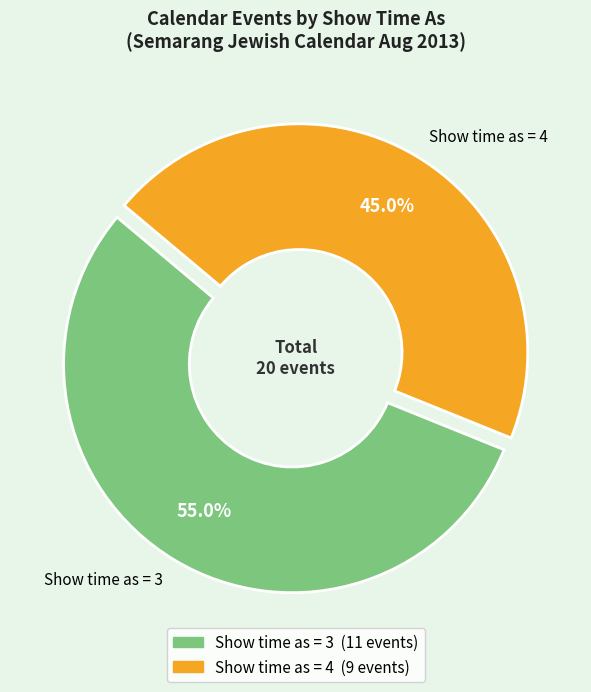

Between Show time as = 4 and Show time as = 3, which is larger?

Show time as = 3